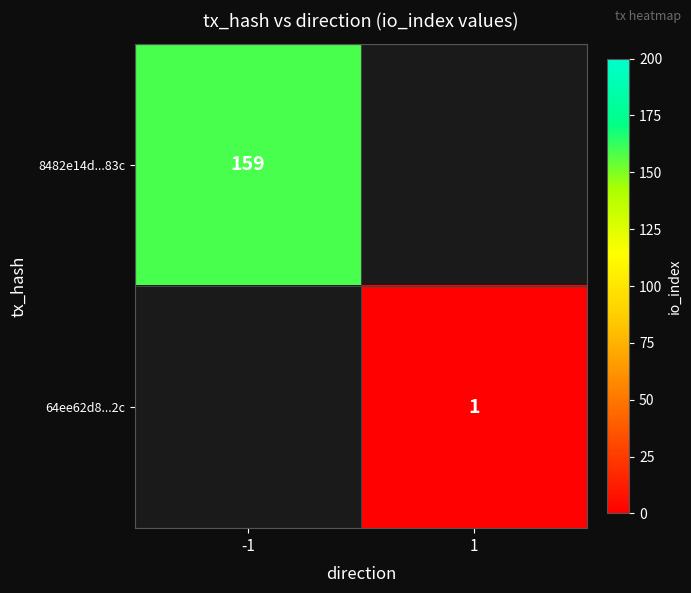

The value of 64ee62d8...2c at 1 is 1. True or false?

True